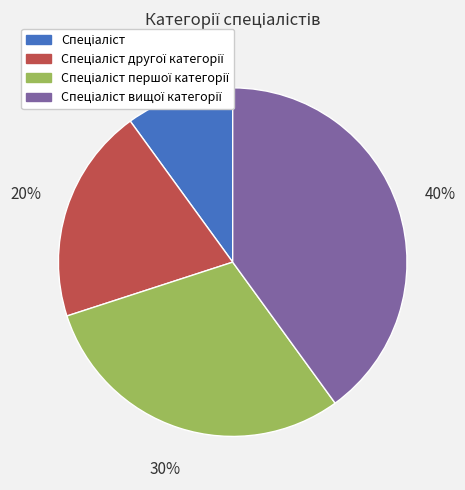

Is there a majority slice in this chart?

No